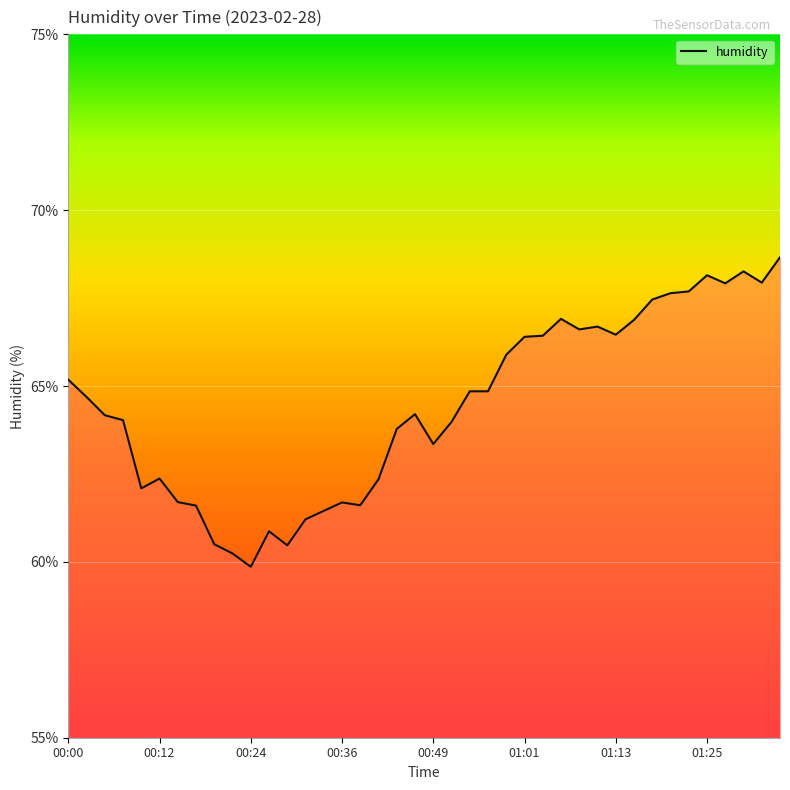

What is the difference between the maximum and minimum values?

8.8